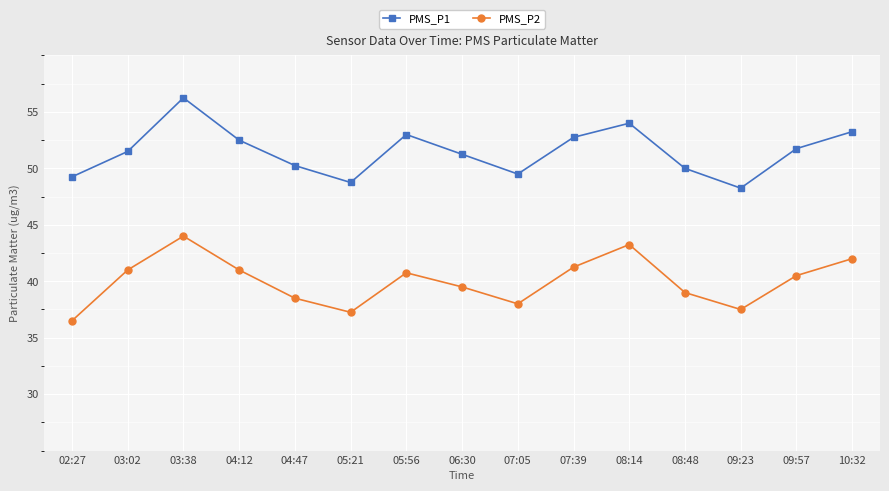

What is the minimum value shown in the chart?

36.5